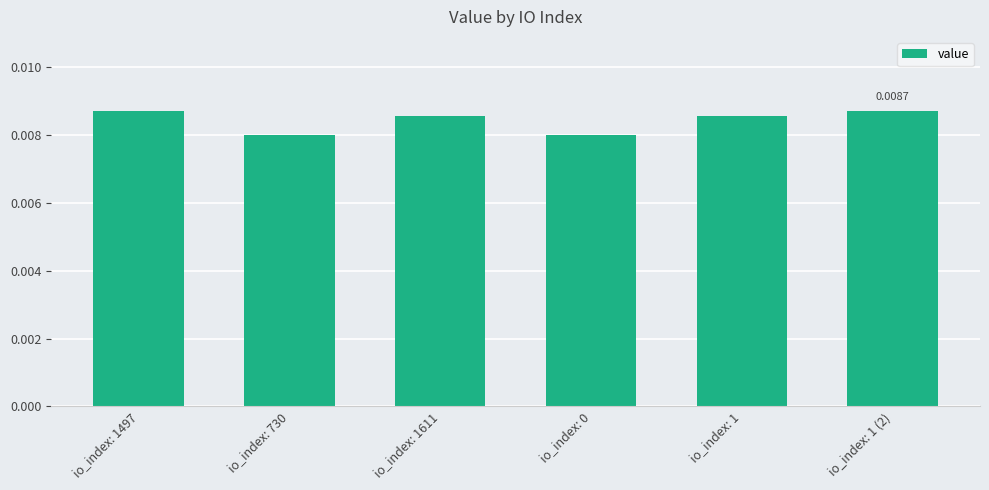

Which has a higher value, io_index: 1497 or io_index: 1?

io_index: 1497